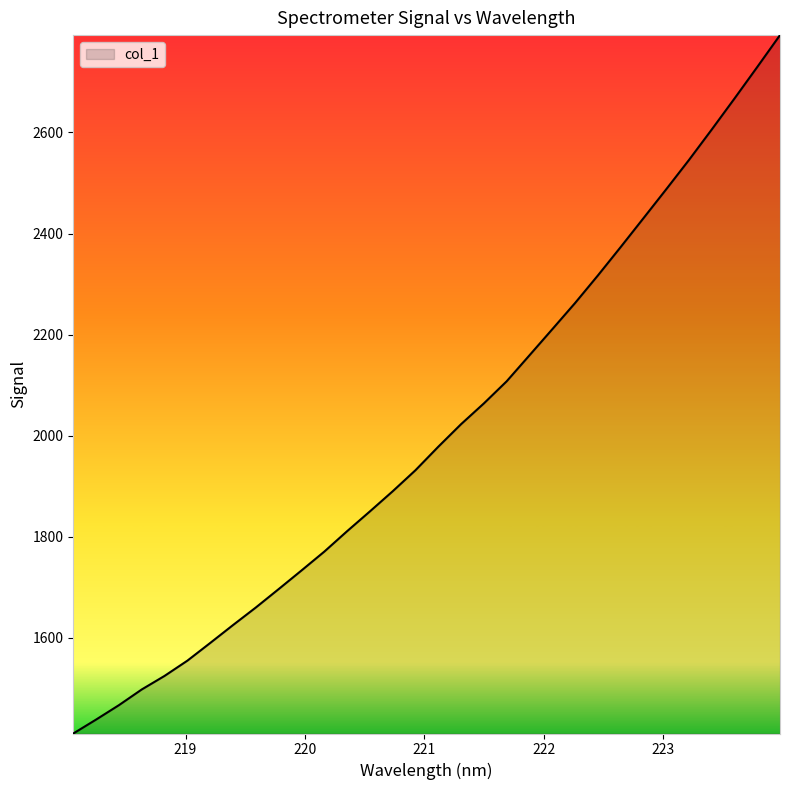

What is the smallest value displayed?

1410.0